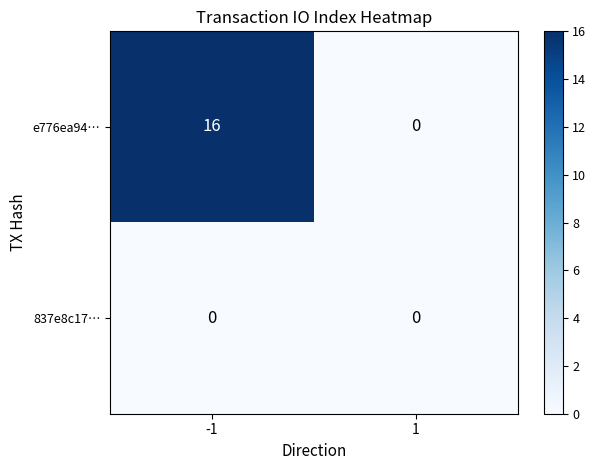

Which series has the widest spread of values?

e776ea94…